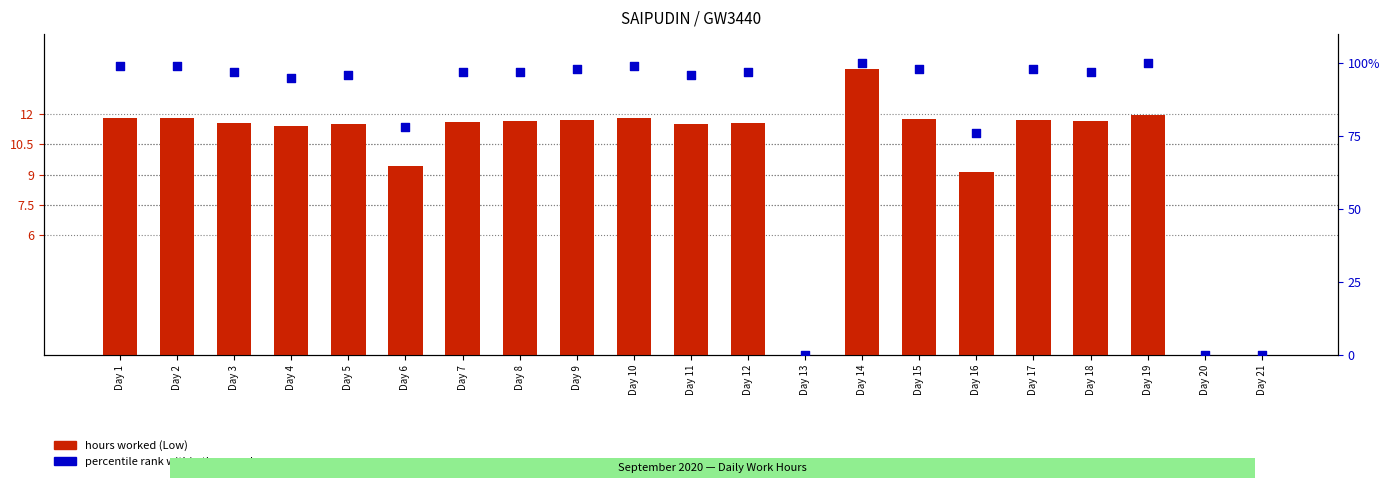

At how many categories does at least one series exceed 21?

18